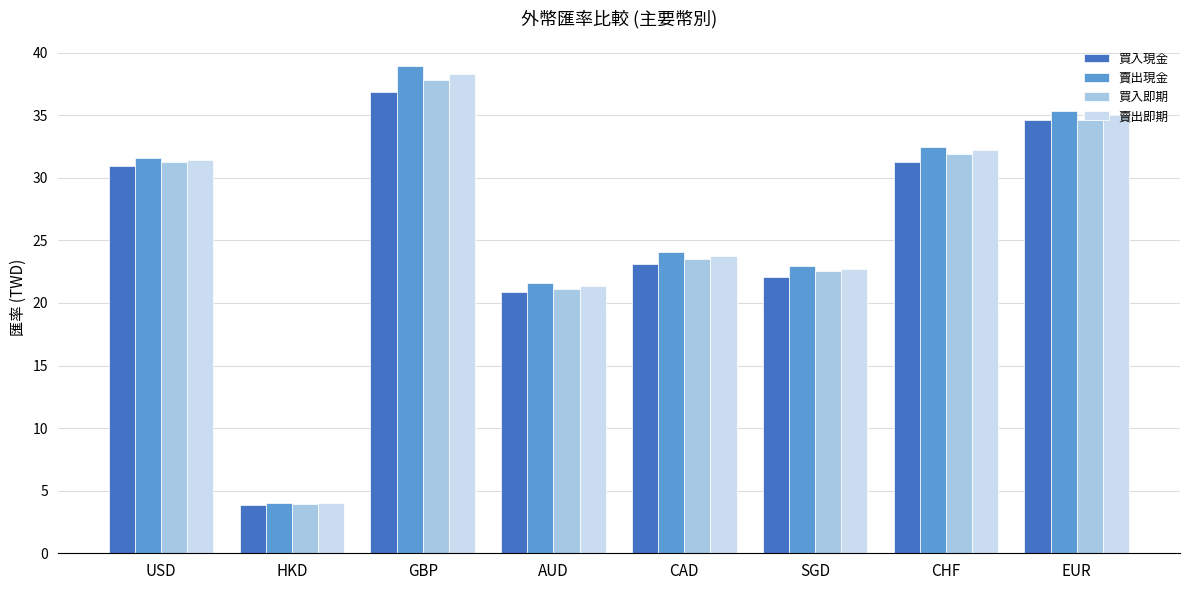

What is the difference between the highest and lowest values at CHF?

1.2